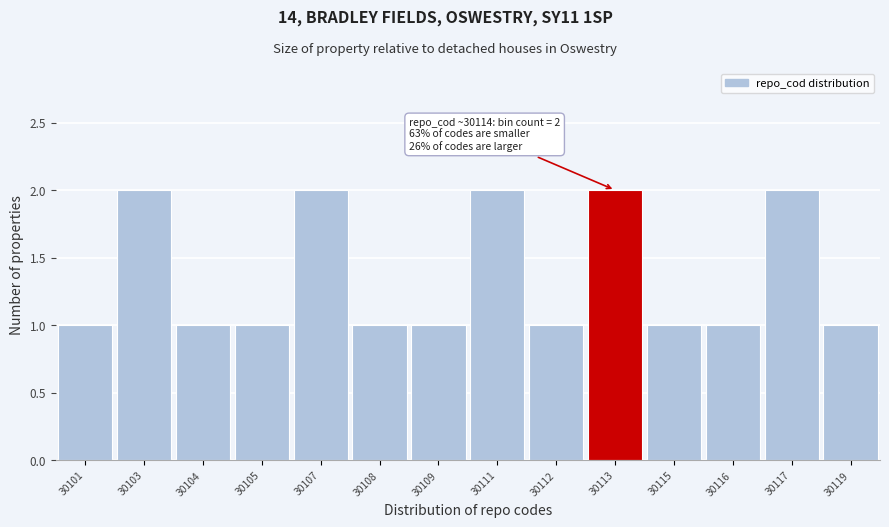

Reading left to right, extract all data points from this chart.

30101=1	30103=2	30104=1	30105=1	30107=2	30108=1	30109=1	30111=2	30112=1	30113=2	30115=1	30116=1	30117=2	30119=1